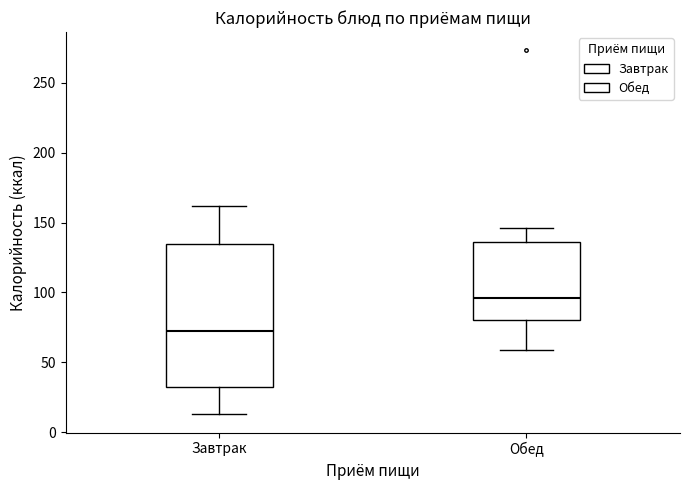

Reading left to right, read every box against the y-axis: the position of its median line, the range the box covers, and the ends of its whiskers. The values are not printed on the chart, so give them approximately, as read against the axis.

Завтрак: median 70, box 35 to 135, whiskers 15 to 160
Обед: median 95, box 80 to 135, whiskers 60 to 145